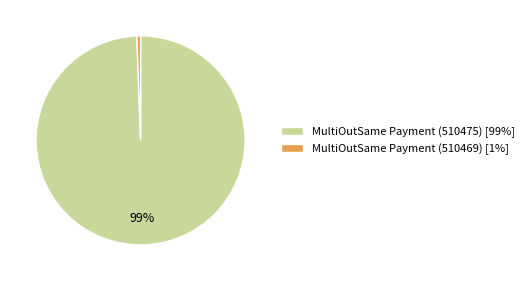

How many slices are in this pie chart?

2